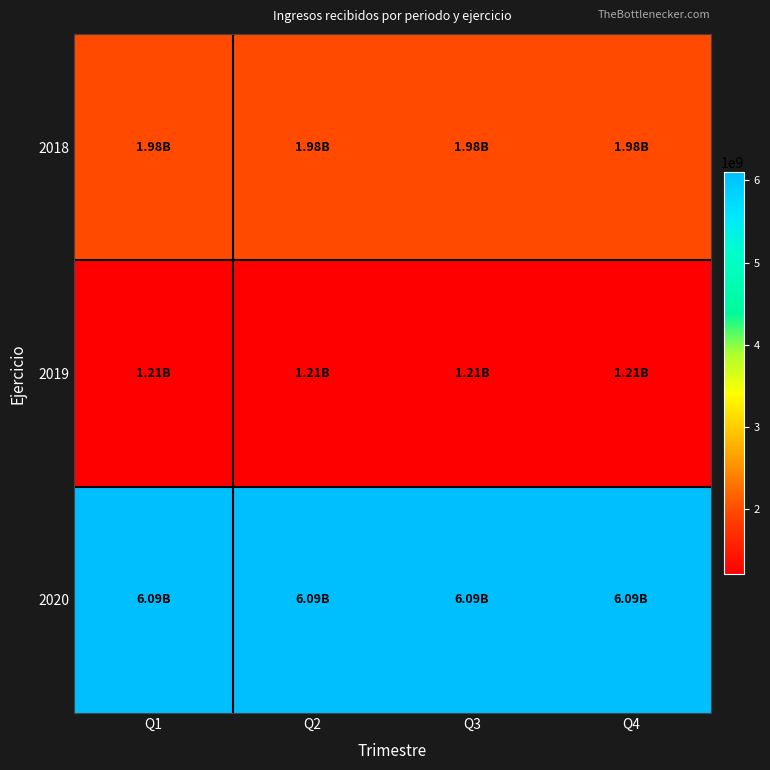

List the series in order of their peak value, lowest first.

2019, 2018, 2020